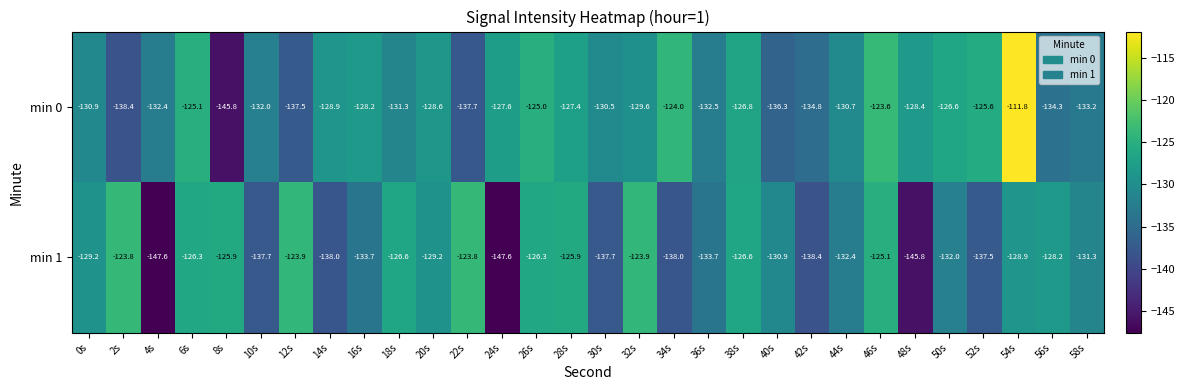

What is the difference between the maximum and minimum values in the min 0 series?

34.0